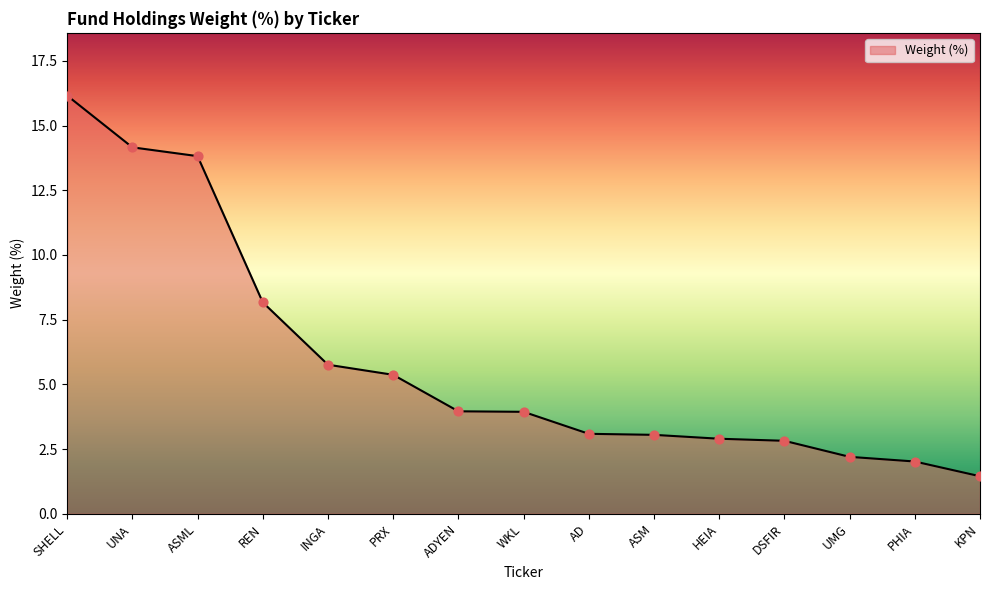

Approximately how many times larger is the value at ASM compared to UNA?

0.2